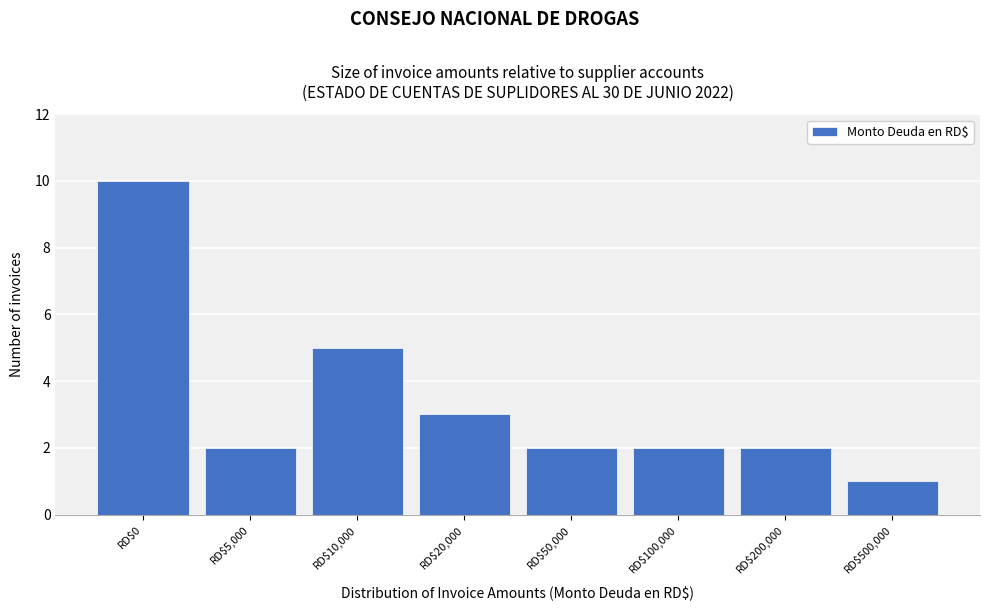

Reading right to left, list all the values displayed in this chart.

1	2	2	2	3	5	2	10